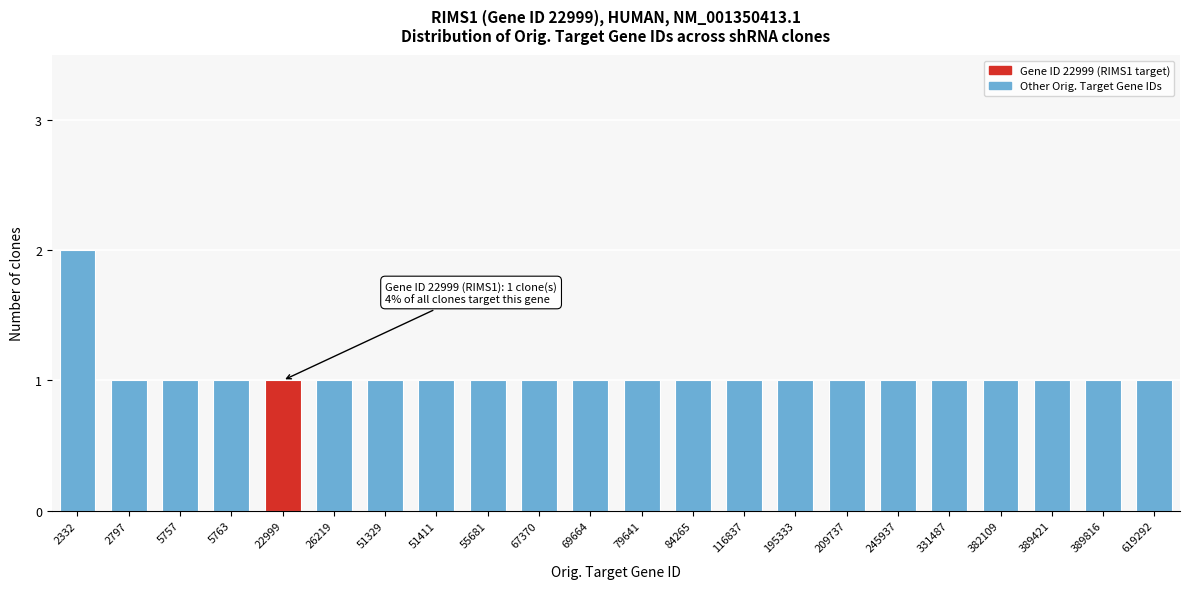

Reading left to right, what are all the values shown in this chart?

2332=2	2797=1	5757=1	5763=1	22999=1	26219=1	51329=1	51411=1	55681=1	67370=1	69664=1	79641=1	84265=1	116837=1	195333=1	209737=1	245937=1	331487=1	382109=1	389421=1	389816=1	619292=1